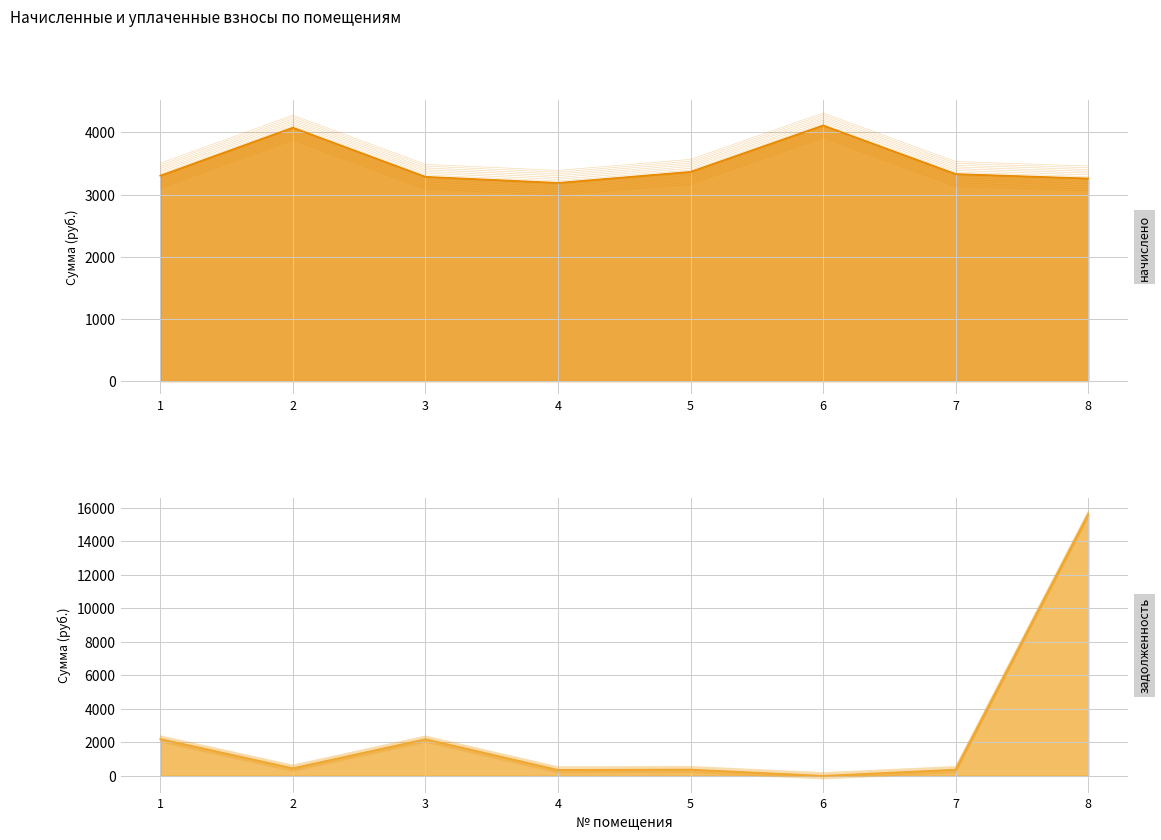

At which category is the sum across all series the highest?

8